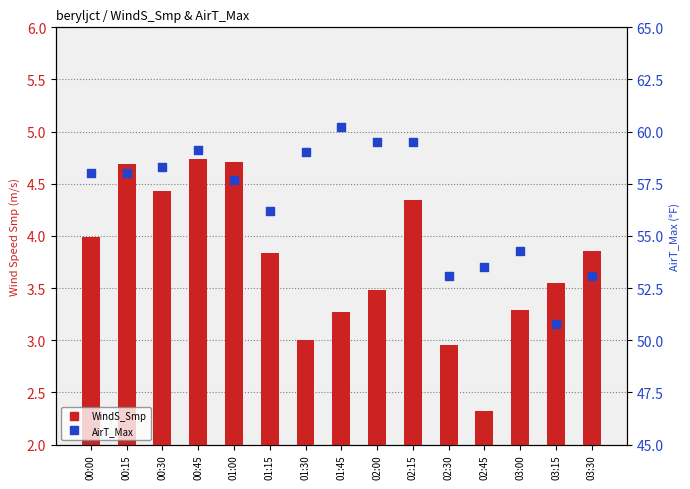

At how many categories does at least one series exceed 37?

15